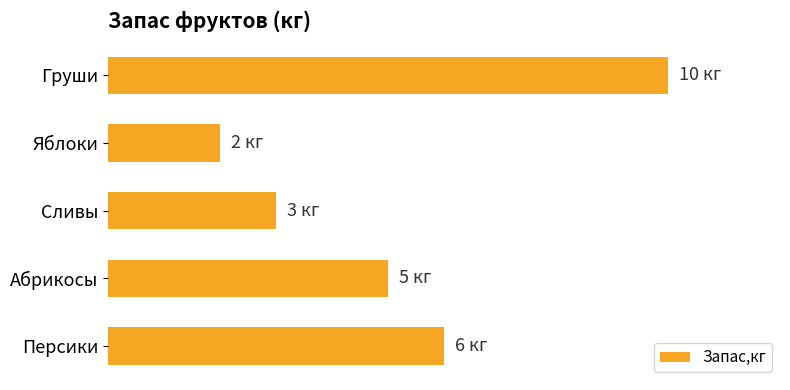

Where is the data nearest to the value 6?

Персики